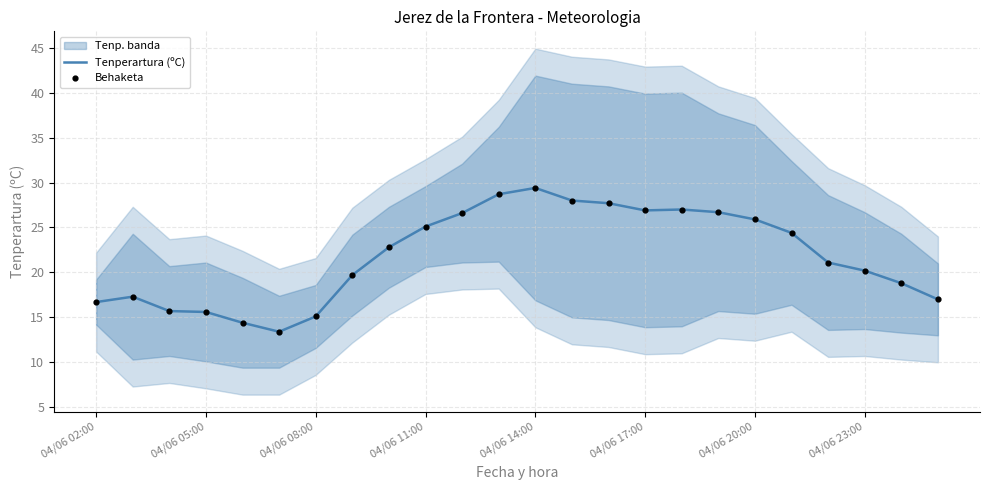

Which series has the largest total across all categories?

Tenperartura (ºC)